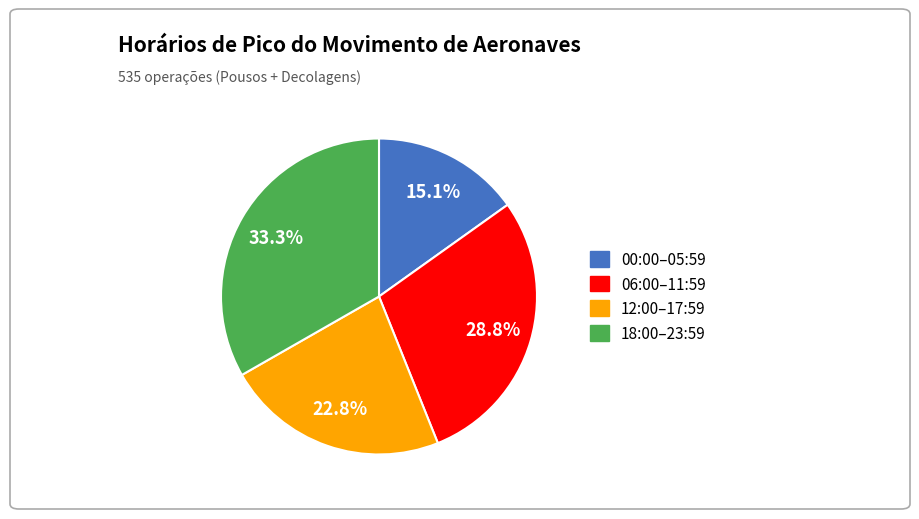

Is there any slice that represents more than half of the pie?

No